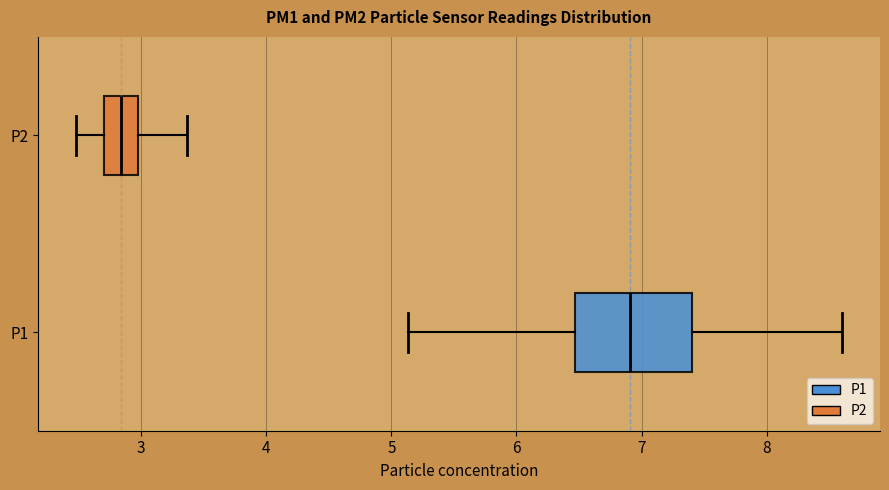

Reading bottom to top, transcribe this box plot: for each box, give where its median line is, the range the box spans, and where its two whiskers end, as read against the x-axis. The values are not printed on the chart, so give them approximately, as read against the axis.

P1: median 6.9, box 6.5 to 7.4, whiskers 5.1 to 8.6
P2: median 2.8, box 2.7 to 3.0, whiskers 2.5 to 3.4